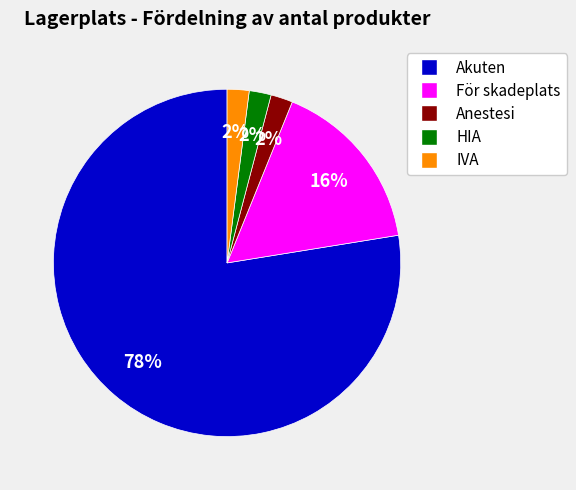

To the nearest percent, what portion does IVA represent?

2%